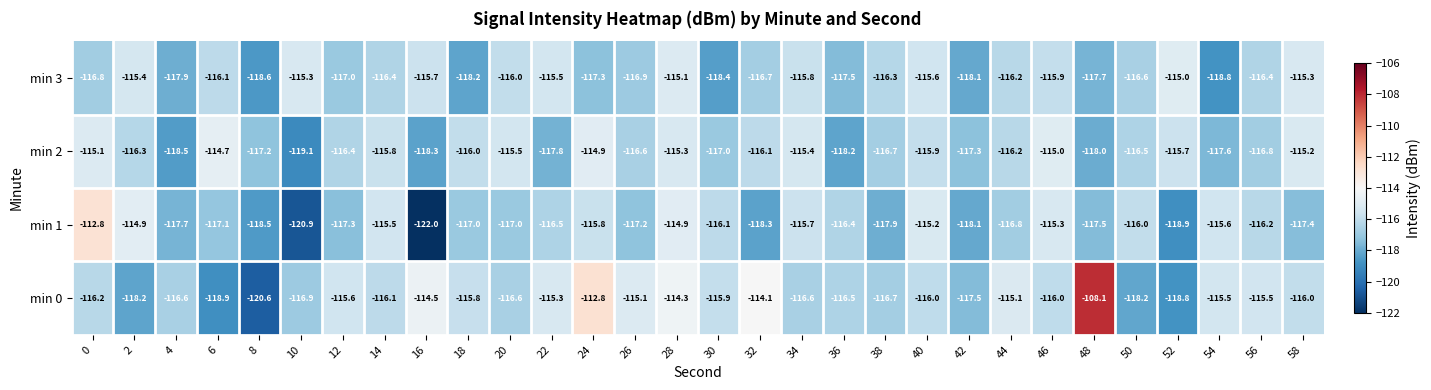

Rank the series at 2 from lowest to highest value.

min 0, min 2, min 3, min 1